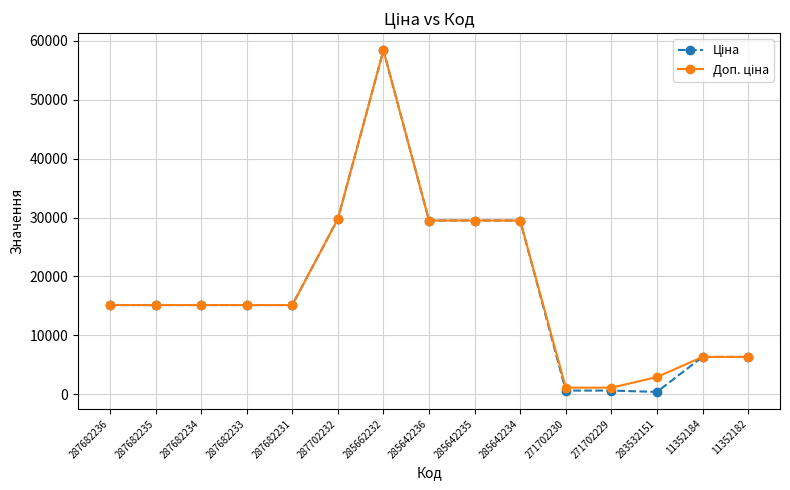

What is the maximum value shown in the chart?

58426.5